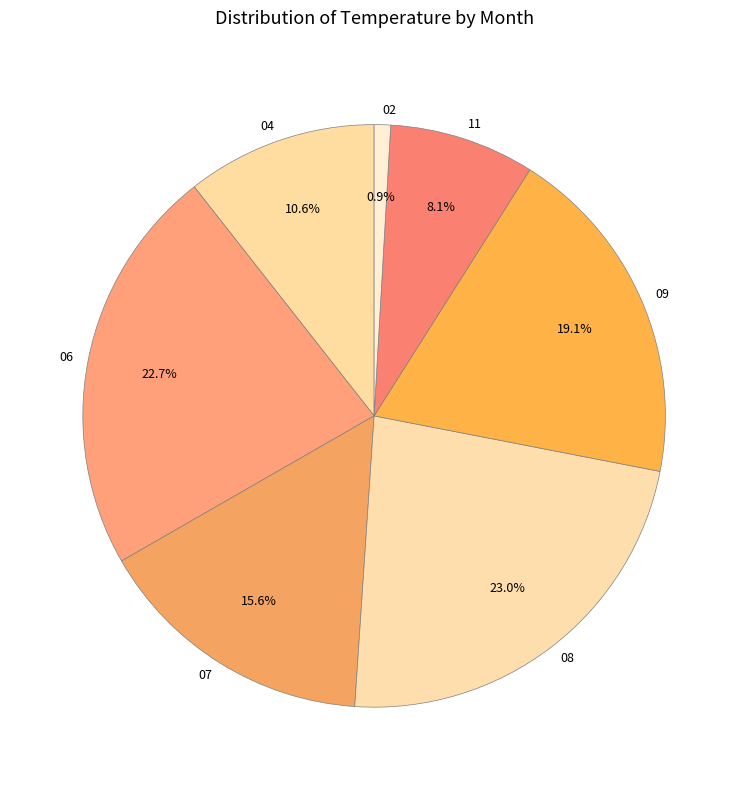

What percentage is the 08 slice, to the nearest percent?

23%